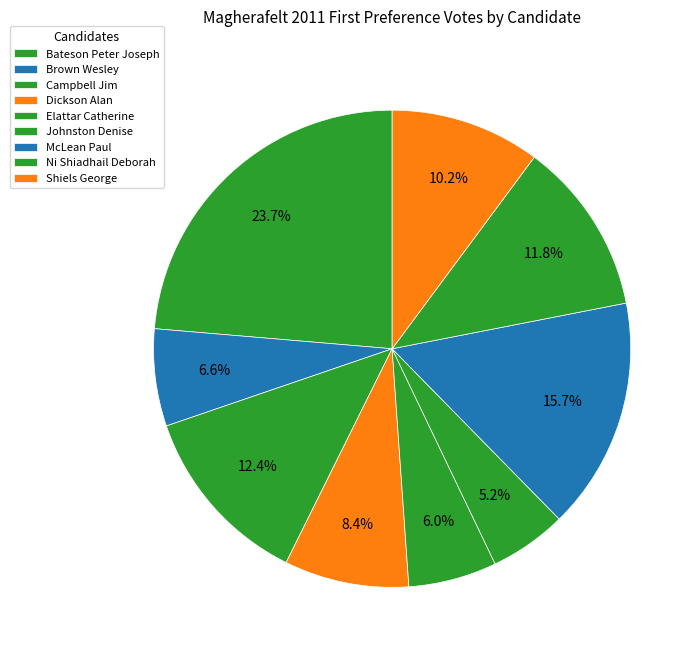

Combined, do Ni Shiadhail Deborah and Johnston Denise account for over 50%?

No